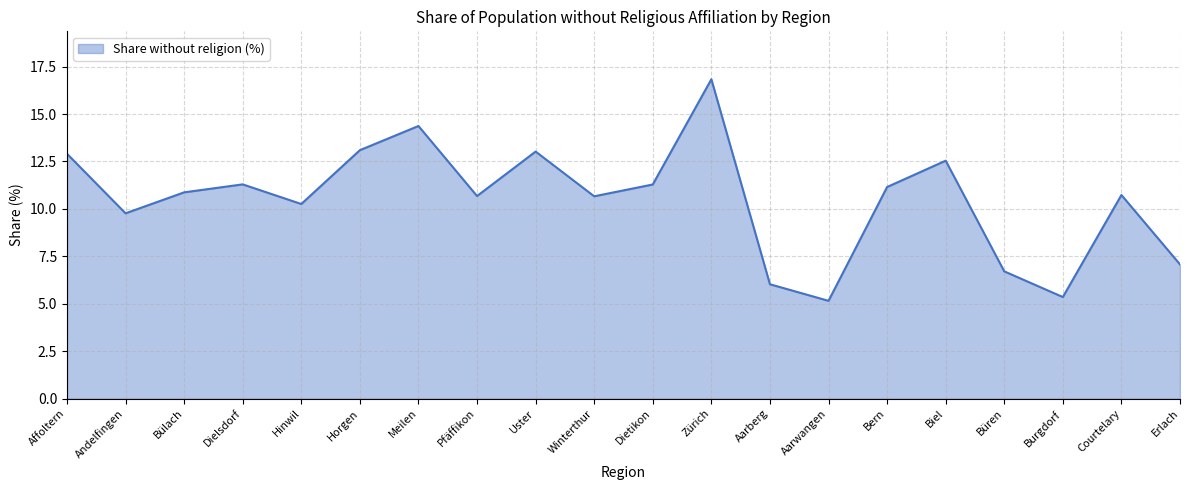

Where is the first local maximum?

Dielsdorf